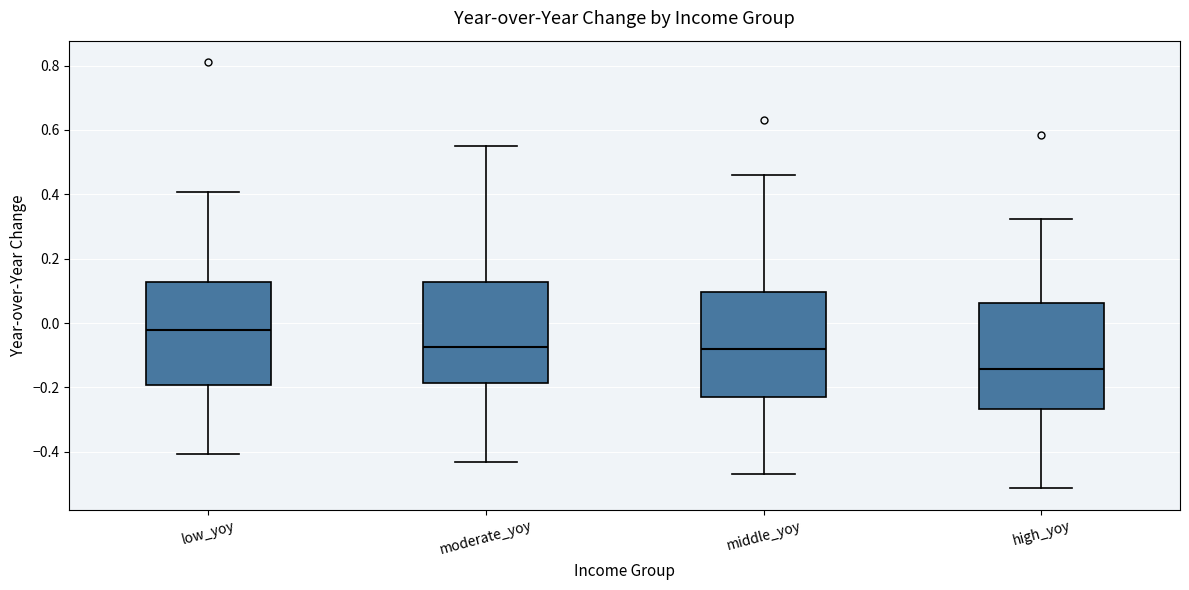

Where does the median line of the box for low_yoy sit on the y-axis? The values are not printed on the chart, so give them approximately, as read against the axis.

-0.02